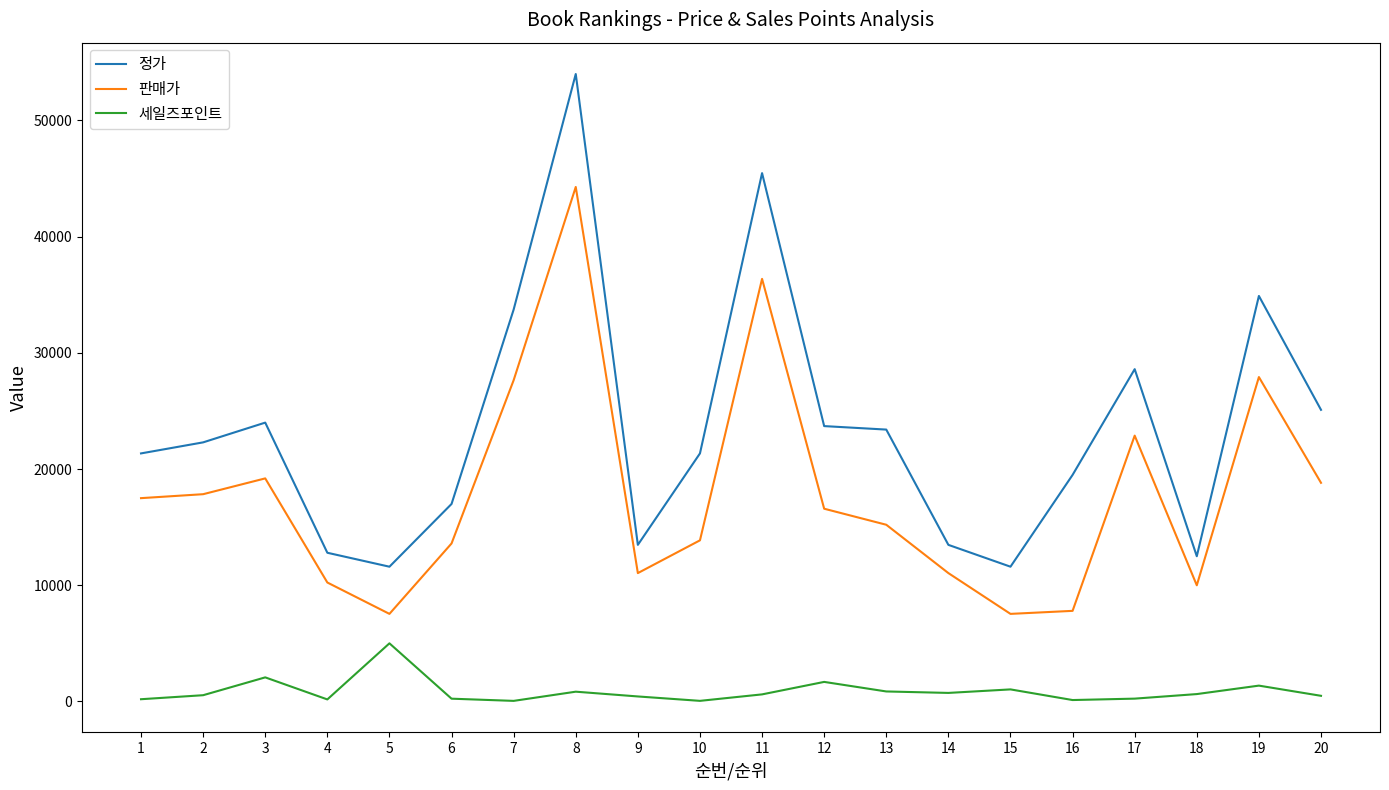

What is the highest value of the 정가 series?

54000